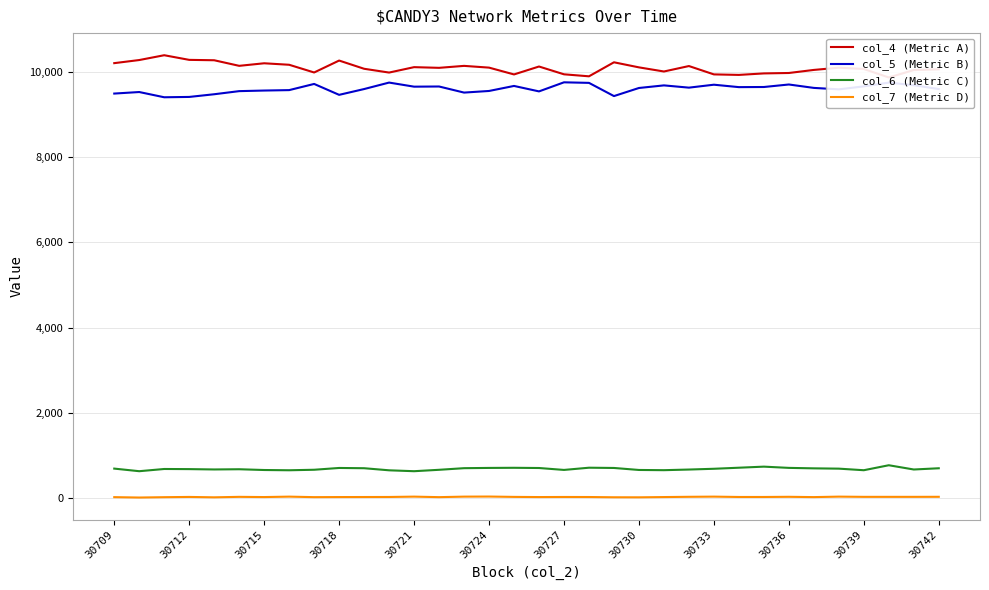

True or false: col_5 (Metric B) and col_6 (Metric C) cross at least once.

False